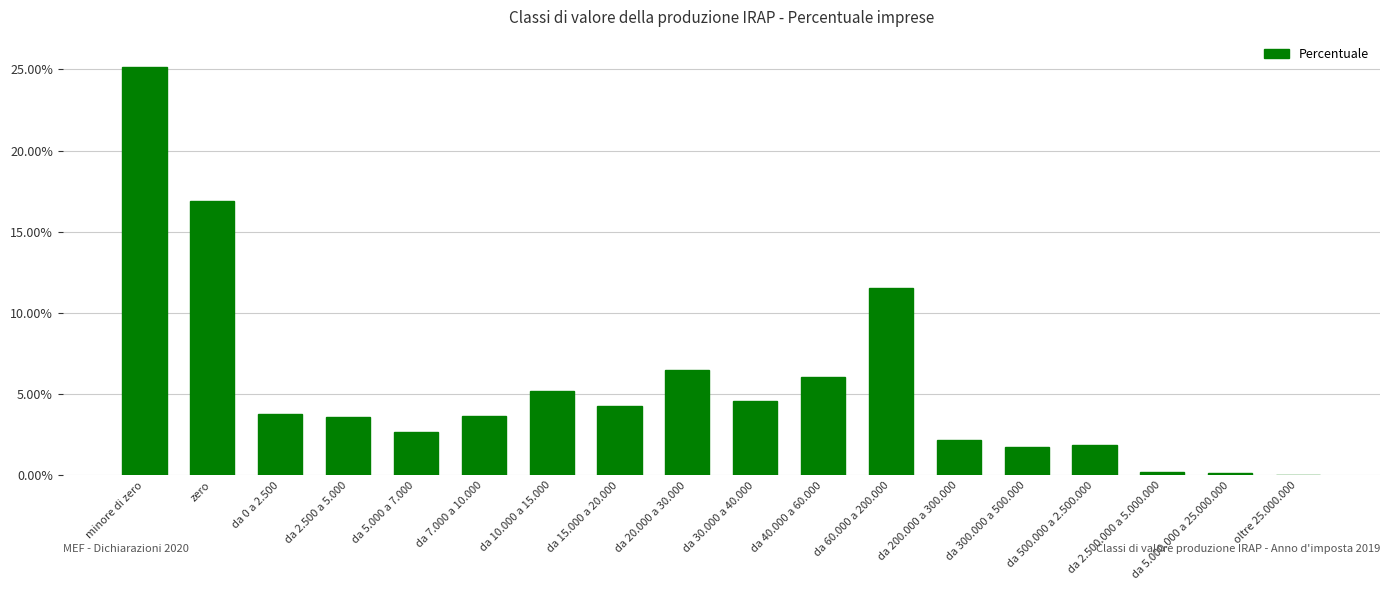

The chart shows a value of 1.4 at da 2.500 a 5.000. True or false?

False